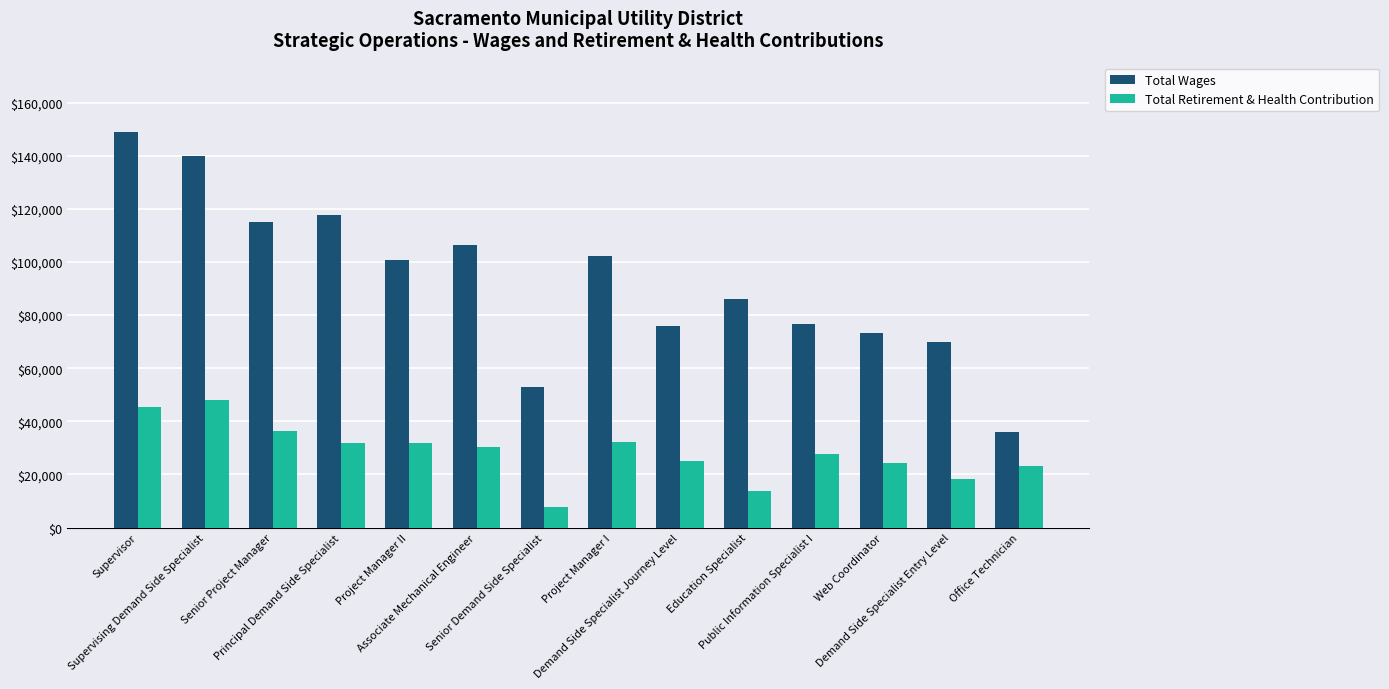

True or false: Total Wages has a value of 201157.1 at Senior Project Manager.

False